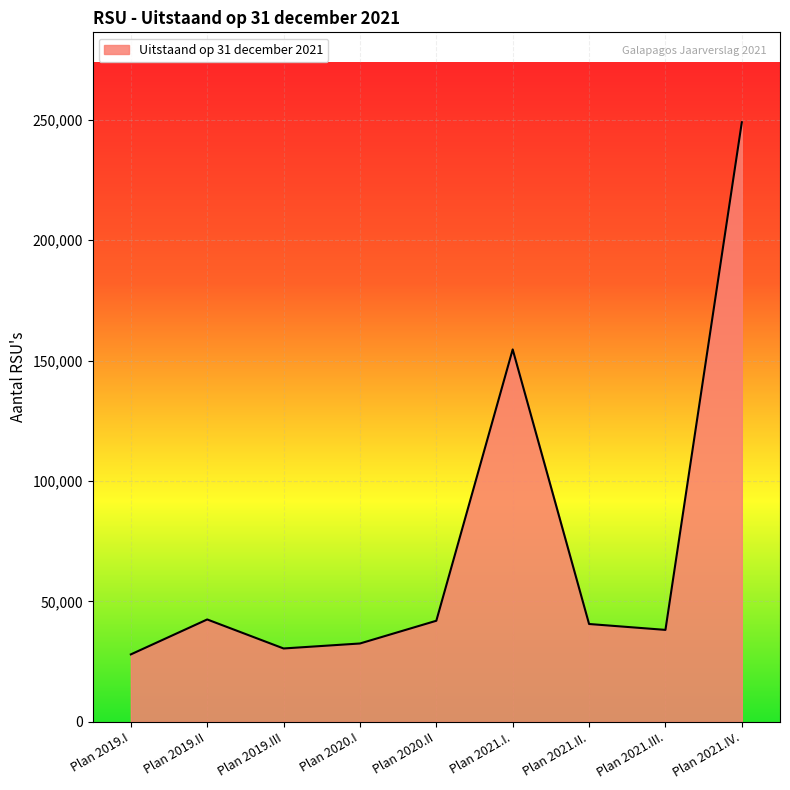

What is the difference between the maximum and minimum values?

220933